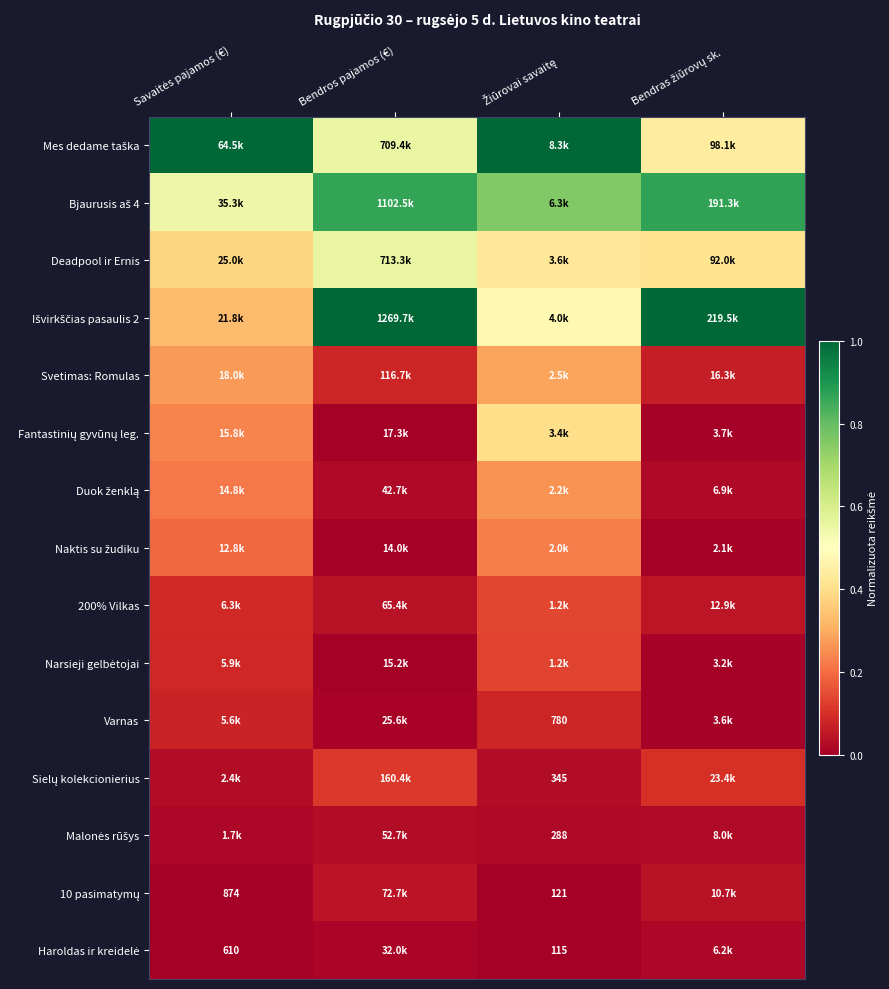

List the labels in order of 10 pasimatymų value, largest first.

Bendros pajamos (€), Bendras žiūrovų sk., Savaitės pajamos (€), Žiūrovai savaitę